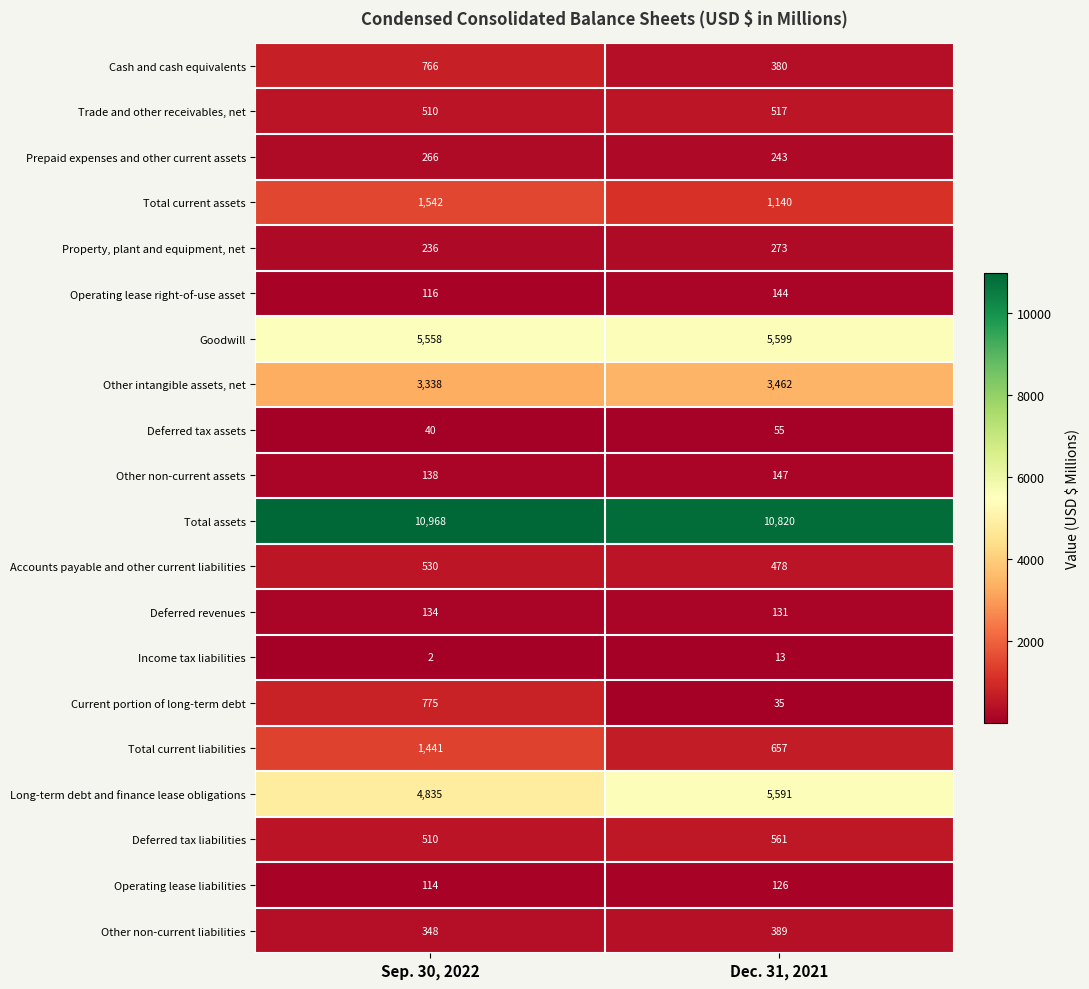

At how many categories does at least one series exceed 10750?

2